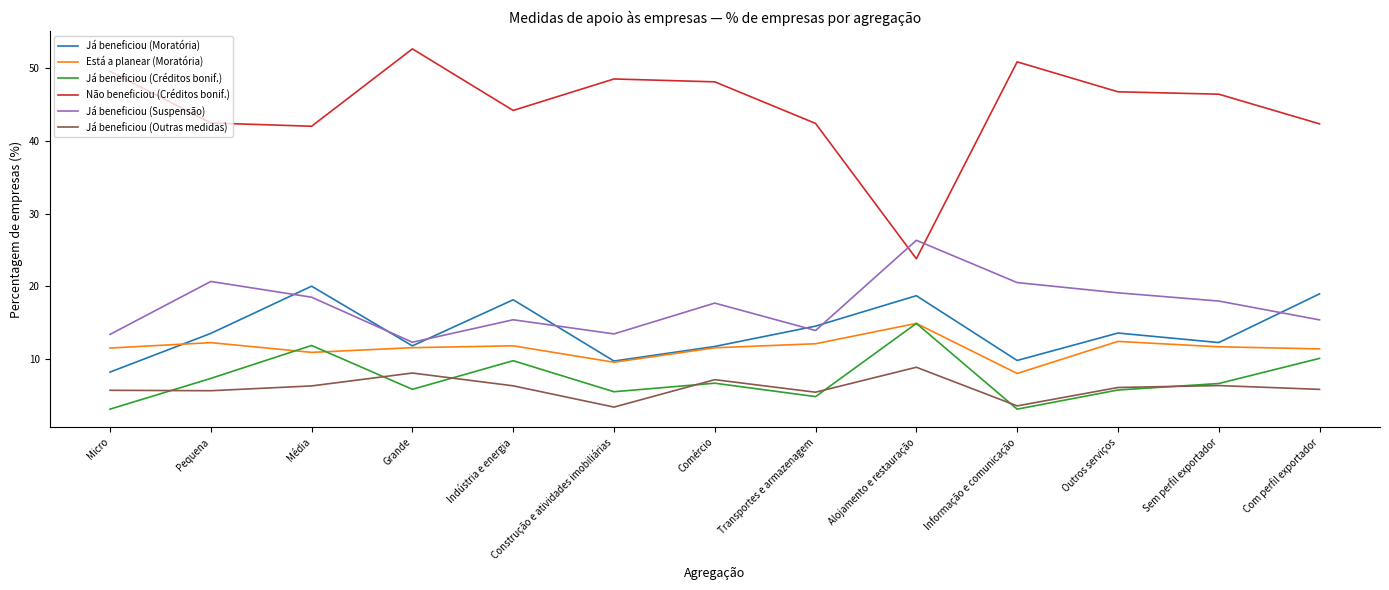

Is this an area chart (filled region under the line)?

No